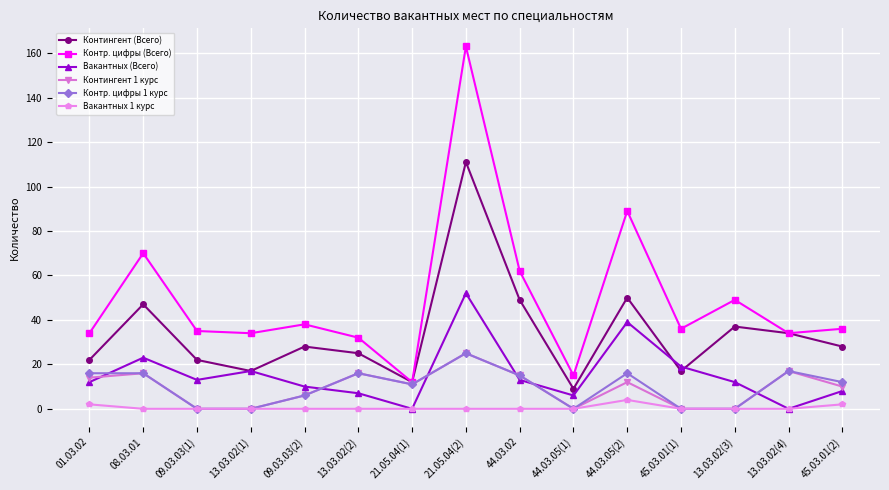

True or false: Вакантных 1 курс and Контр. цифры (Всего) intersect in this chart.

False